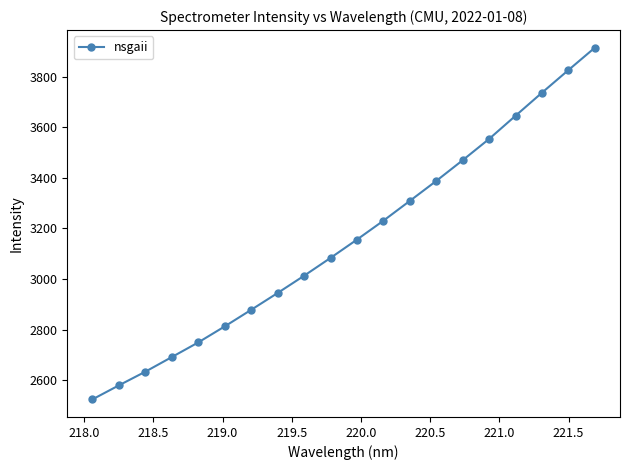

What is the value of the 10th point from the left?

3083.4